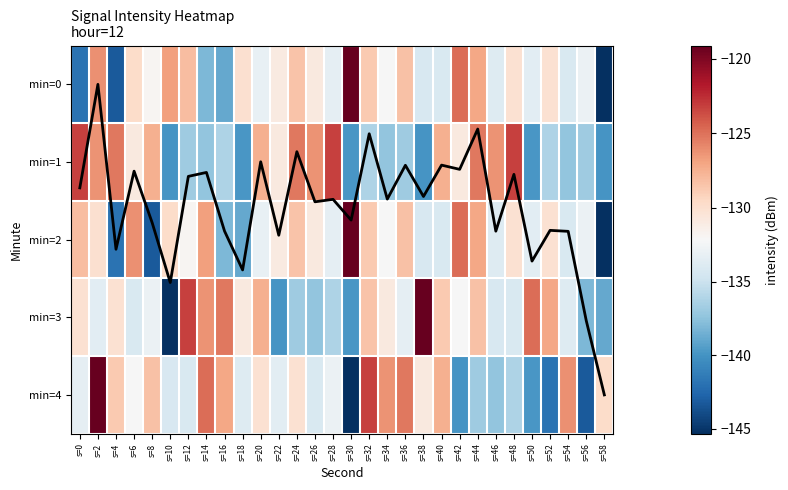

Is the value of min=1 at s=4 greater than the value of min=2 at s=56?

Yes